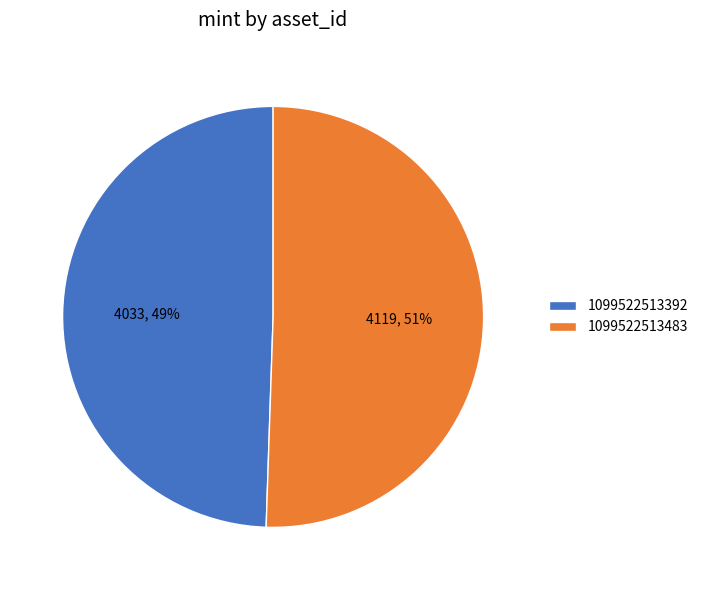

To the nearest percent, what portion does 1099522513483 represent?

51%